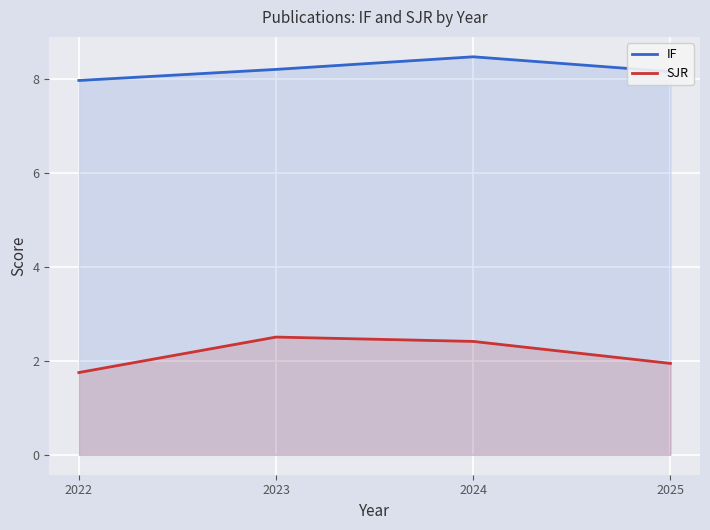

How many lines are shown in the chart?

2